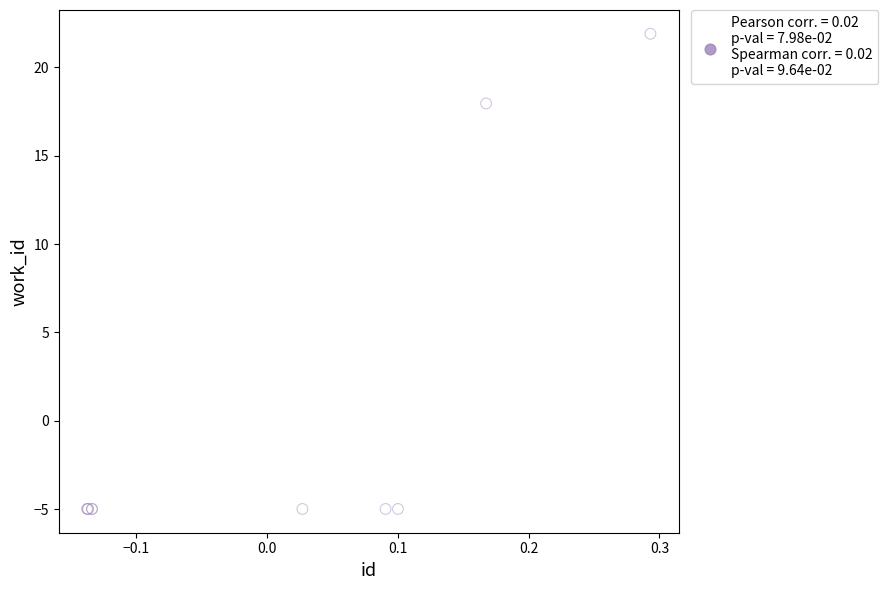

What Y value in the scatter plot is closest to 8?

18.0